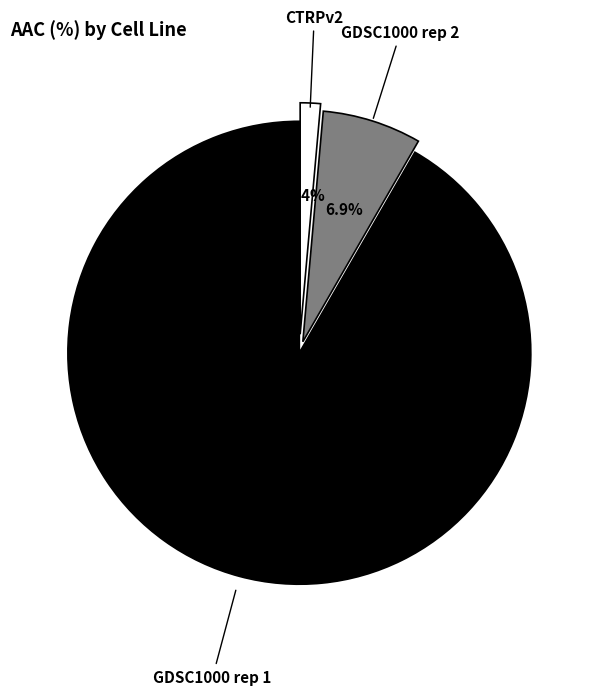

To the nearest percent, what percentage of the pie is GDSC1000 rep 1?

92%